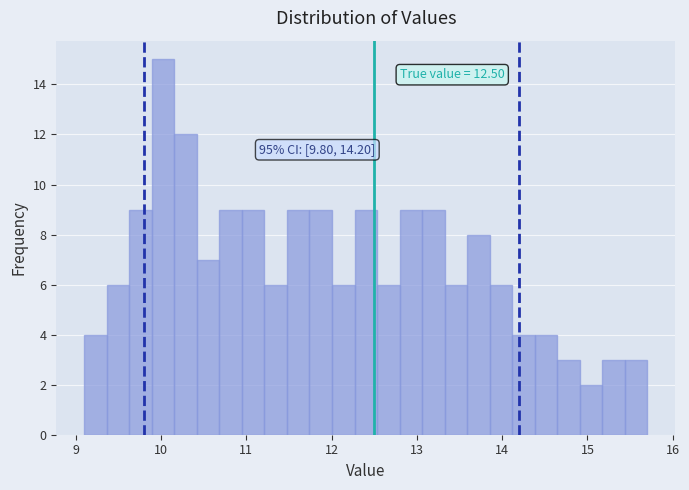

Around what value on the x-axis is the tallest bar? Give the approximate position of its centre, as read against the axis.

10.0